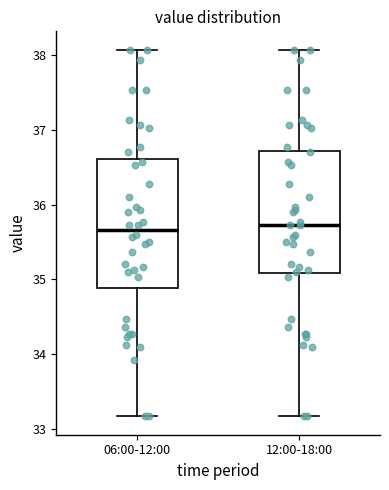

Reading left to right, transcribe this box plot: for each box, give where its median line is, the range the box spans, and where its two whiskers end, as read against the y-axis. The values are not printed on the chart, so give them approximately, as read against the axis.

06:00-12:00: median 35.7, box 34.9 to 36.6, whiskers 33.2 to 38.1
12:00-18:00: median 35.7, box 35.1 to 36.7, whiskers 33.2 to 38.1